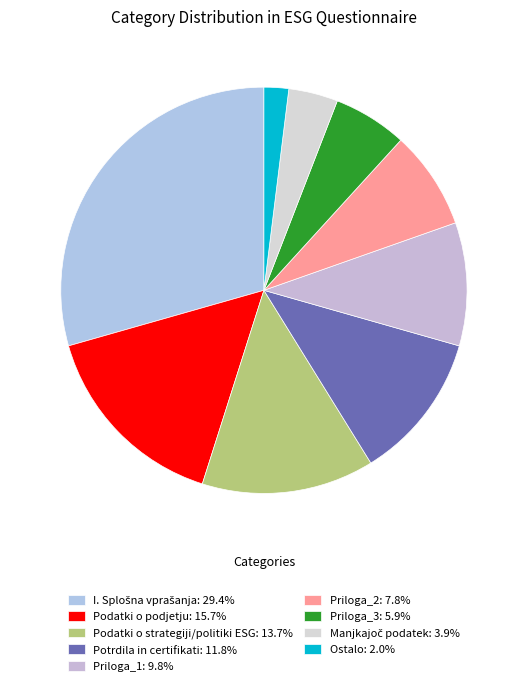

To the nearest percent, what is the difference between the I. Splošna vprašanja and Potrdila in certifikati slice percentages?

18%